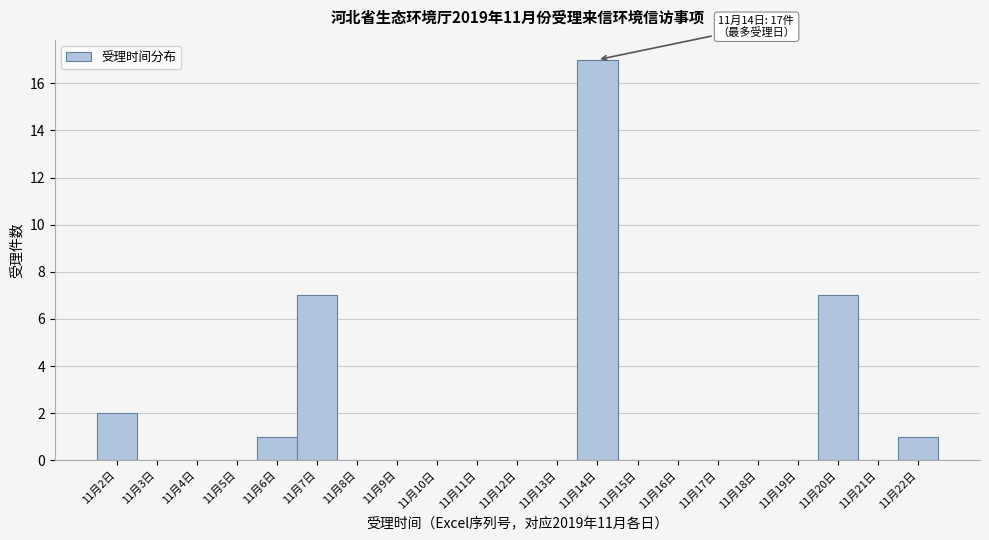

Reading left to right, list all the values displayed in this chart.

11月2日=2	11月3日=0	11月4日=0	11月5日=0	11月6日=1	11月7日=7	11月8日=0	11月9日=0	11月10日=0	11月11日=0	11月12日=0	11月13日=0	11月14日=17	11月15日=0	11月16日=0	11月17日=0	11月18日=0	11月19日=0	11月20日=7	11月21日=0	11月22日=1